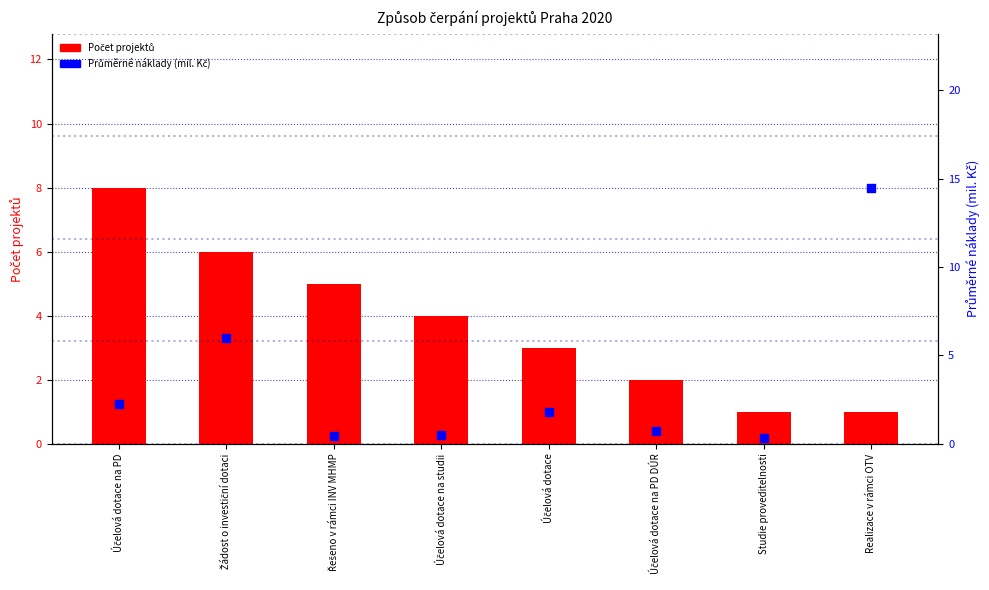

Which series contains the lowest Y value?

Průměrné náklady (mil. Kč)